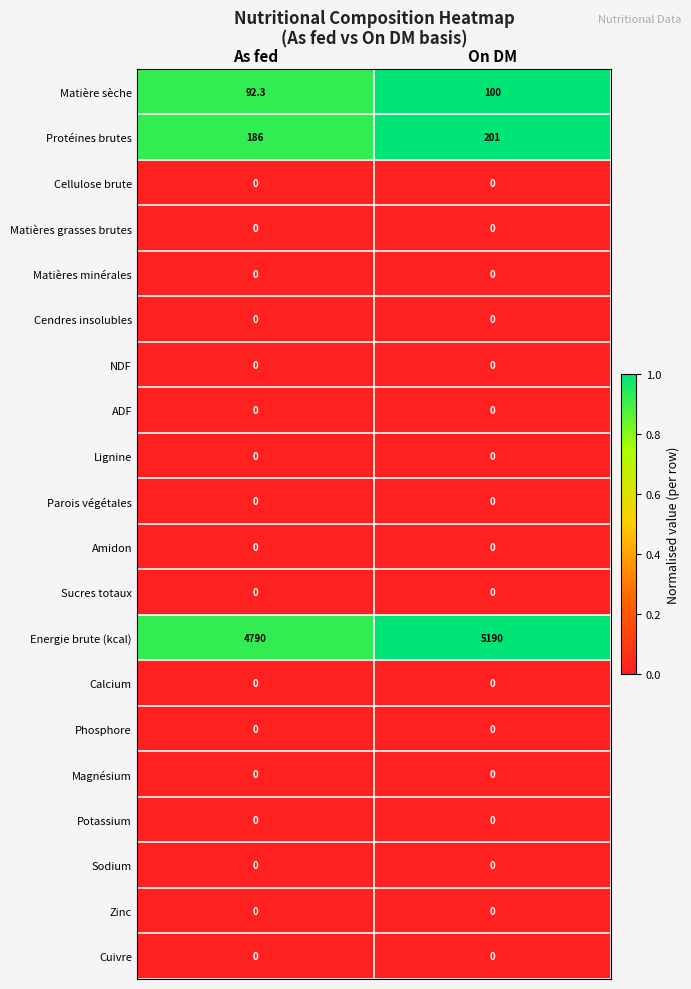

Which series has the widest spread of values?

Energie brute (kcal)